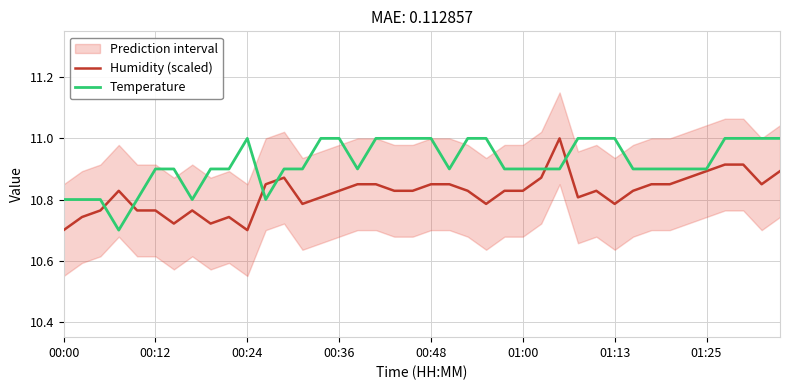

How many Humidity (scaled) values are between 10 and 11?

40